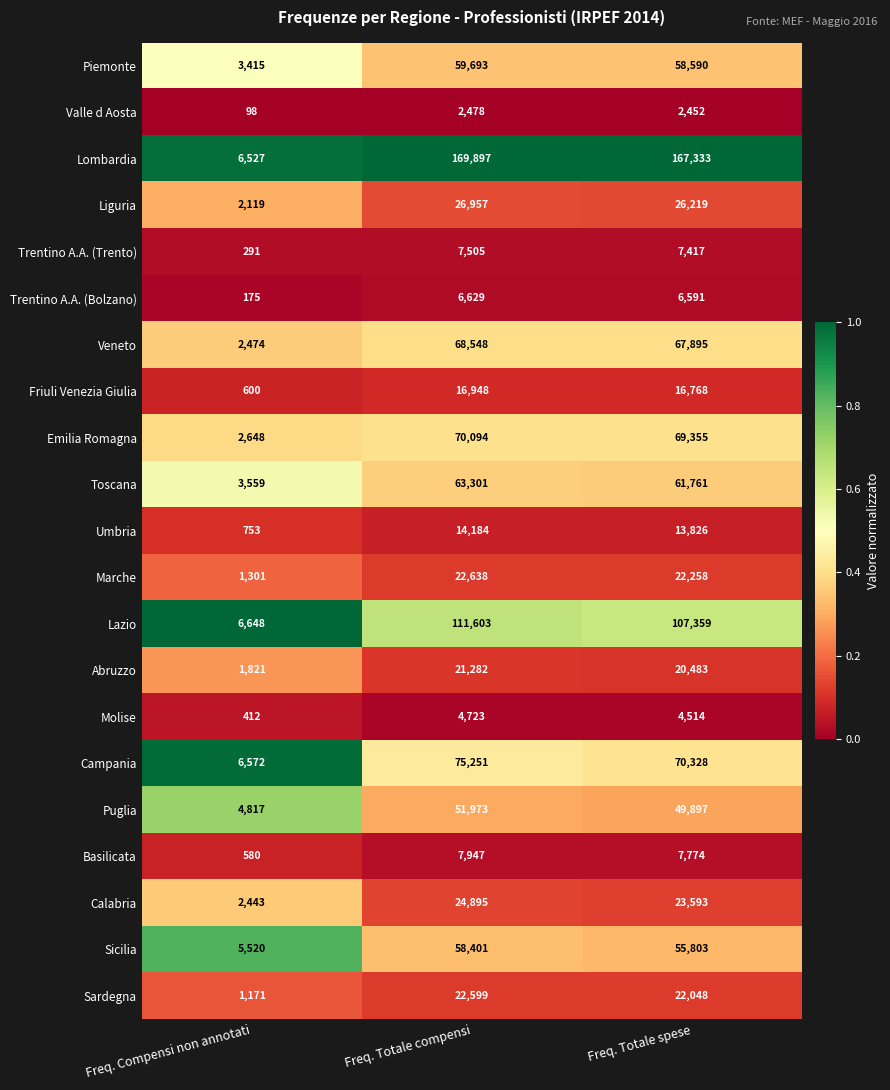

What is the total value across all series at Freq. Compensi non annotati?

53944